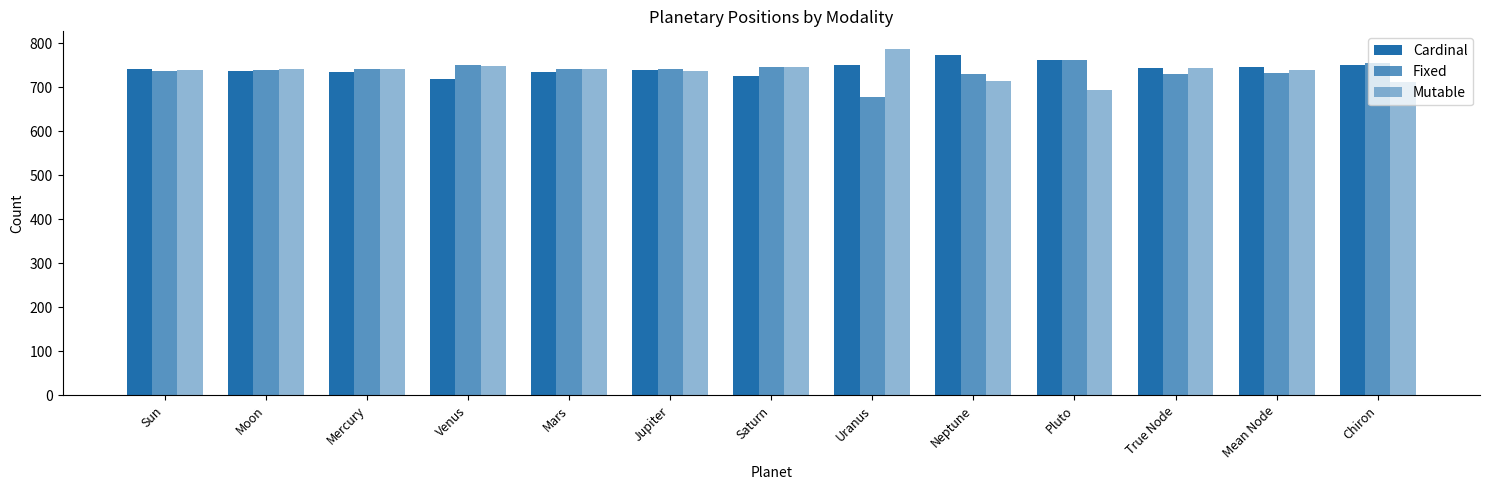

Where is Mutable nearest to the value 740?

Mean Node